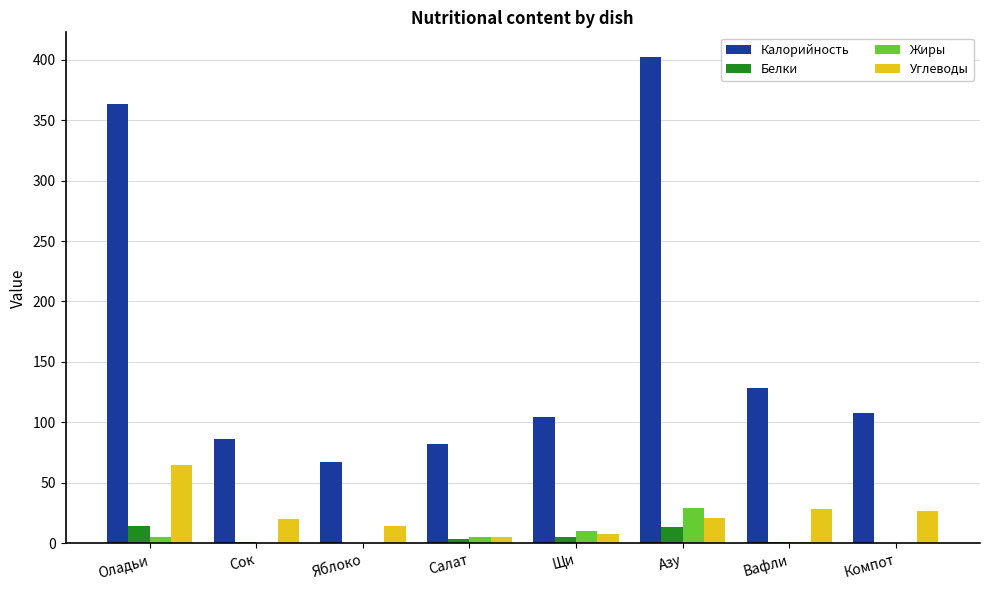

Which series has the largest total across all categories?

Калорийность